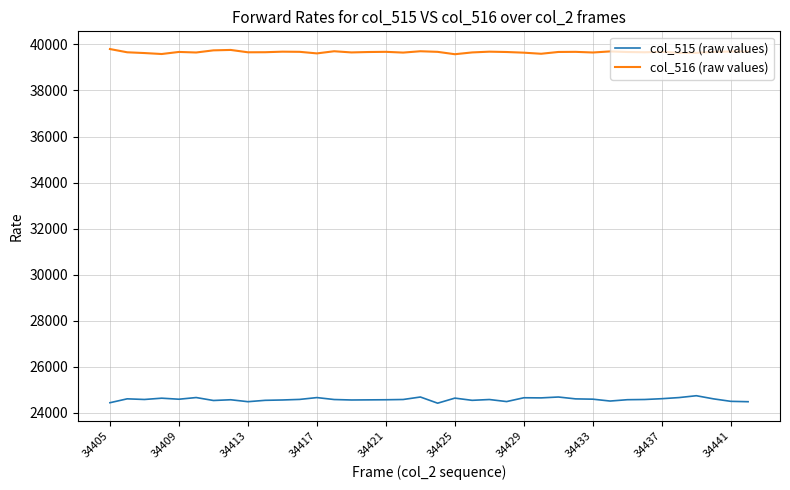

What is the sum of all col_515 (raw values) values?

934264